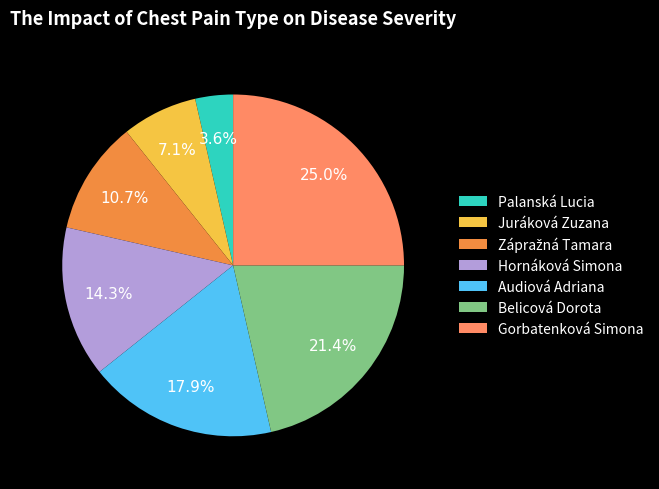

To the nearest percent, what is the difference between the Gorbatenková Simona and Juráková Zuzana slice percentages?

18%